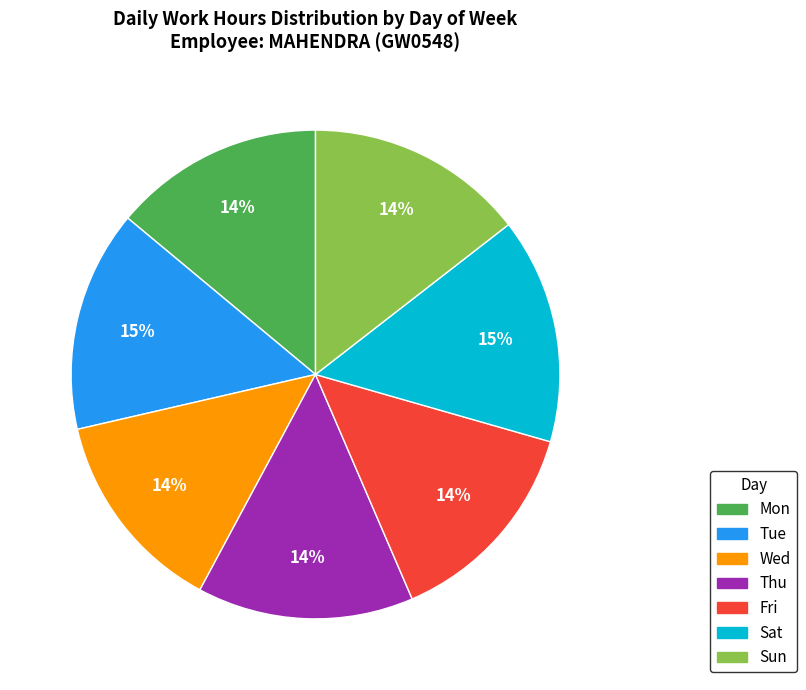

Is it true that Sat is 1% of the pie?

False